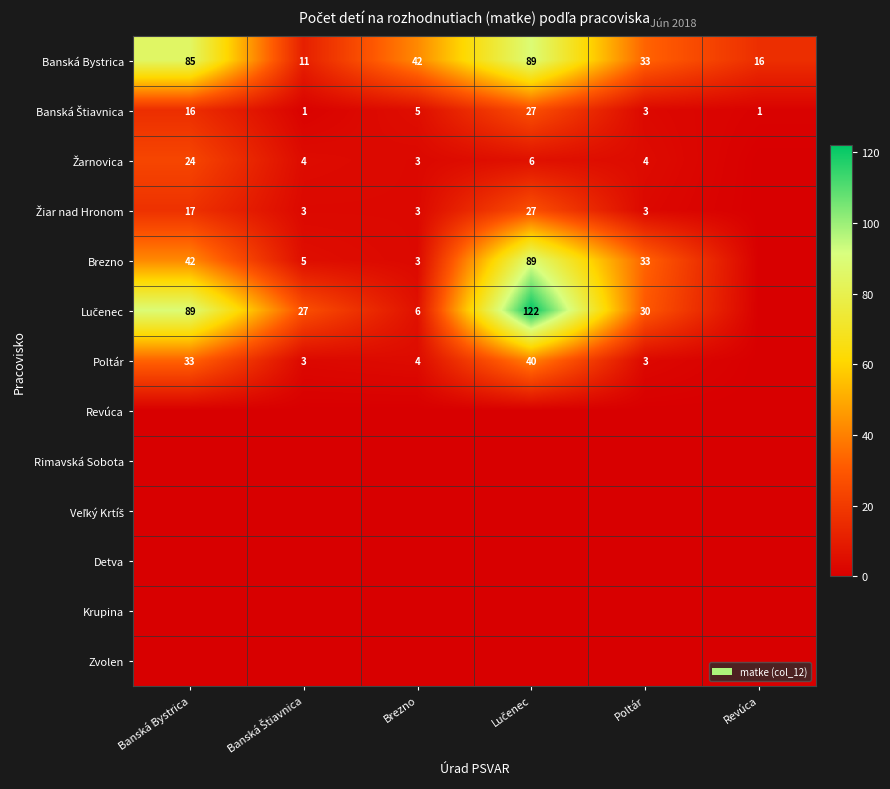

What is the difference between the highest and lowest values at Poltár?

33